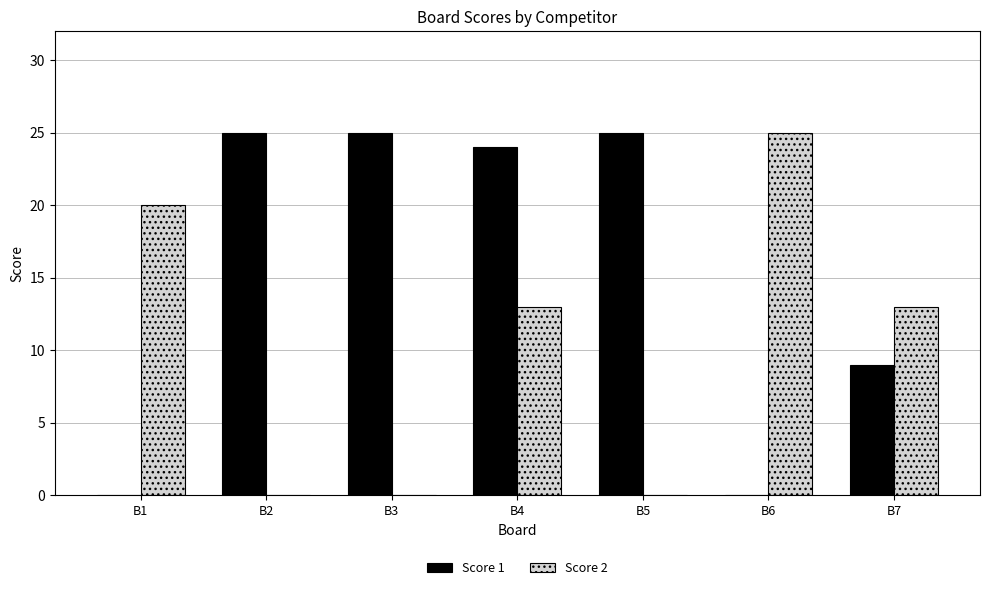

What is the sum of all Score 2 values?

71